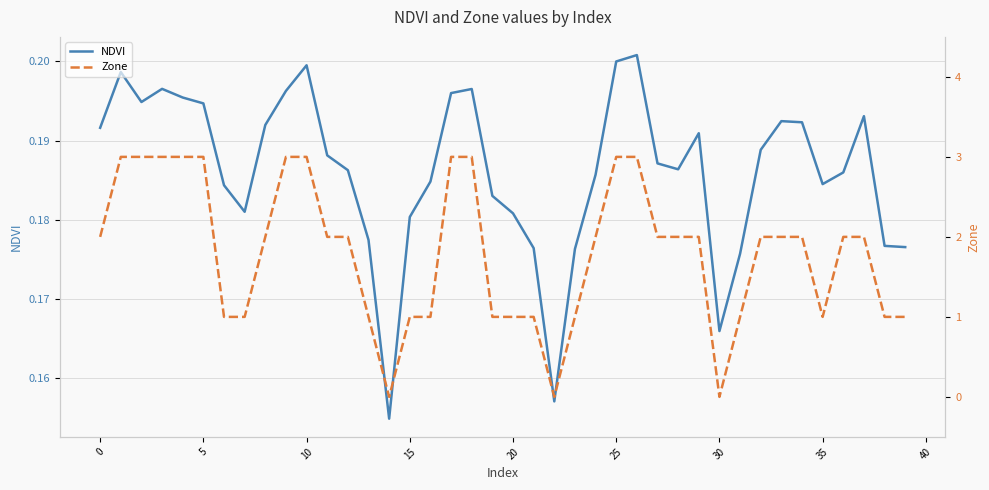

At 22, list the series in order from largest to smallest.

NDVI, Zone